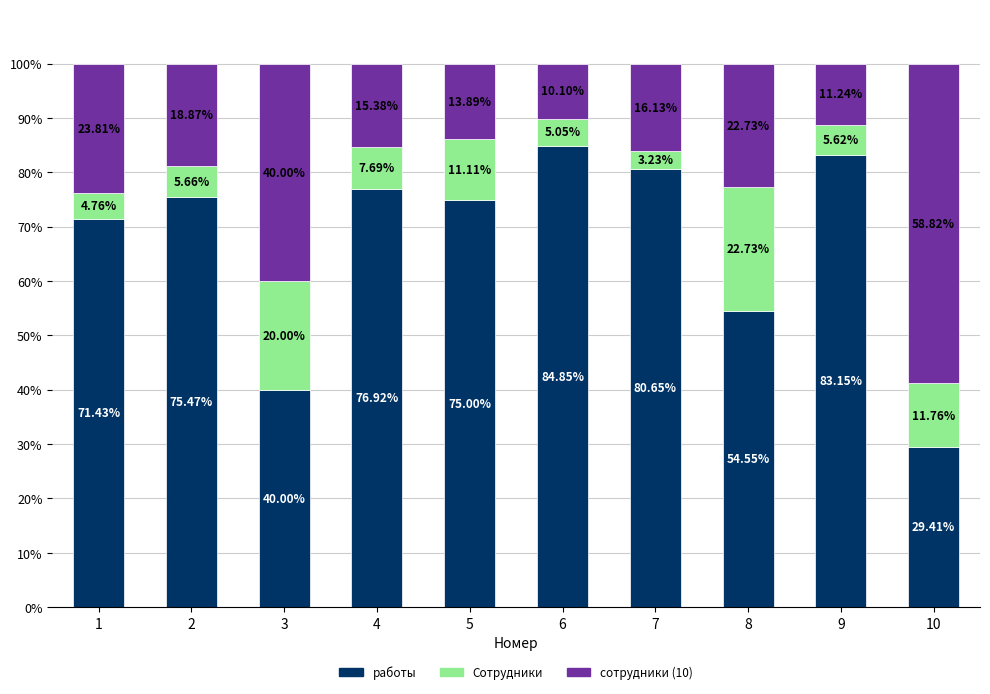

What are all the series names shown in the legend?

работы, Сотрудники, сотрудники (10)